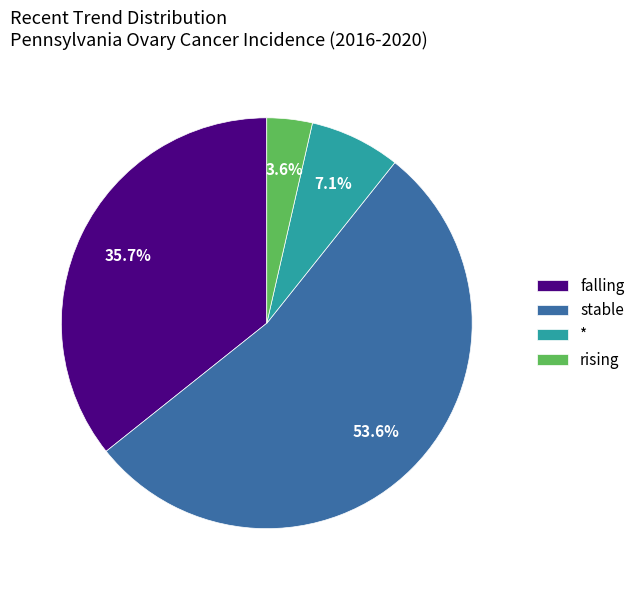

To the nearest percent, what is the combined percentage of * and rising?

11%